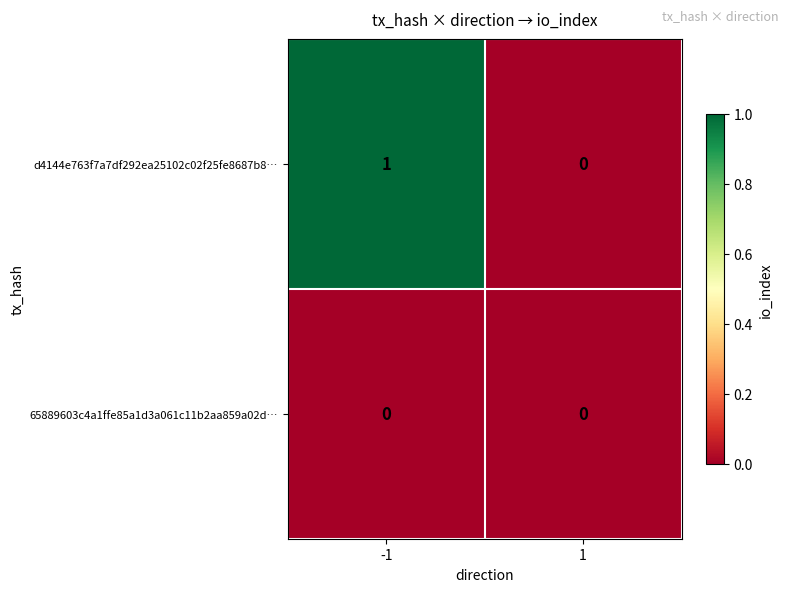

The value of d4144e763f7a7df292ea25102c02f25fe8687b8… at -1 is 1. True or false?

True